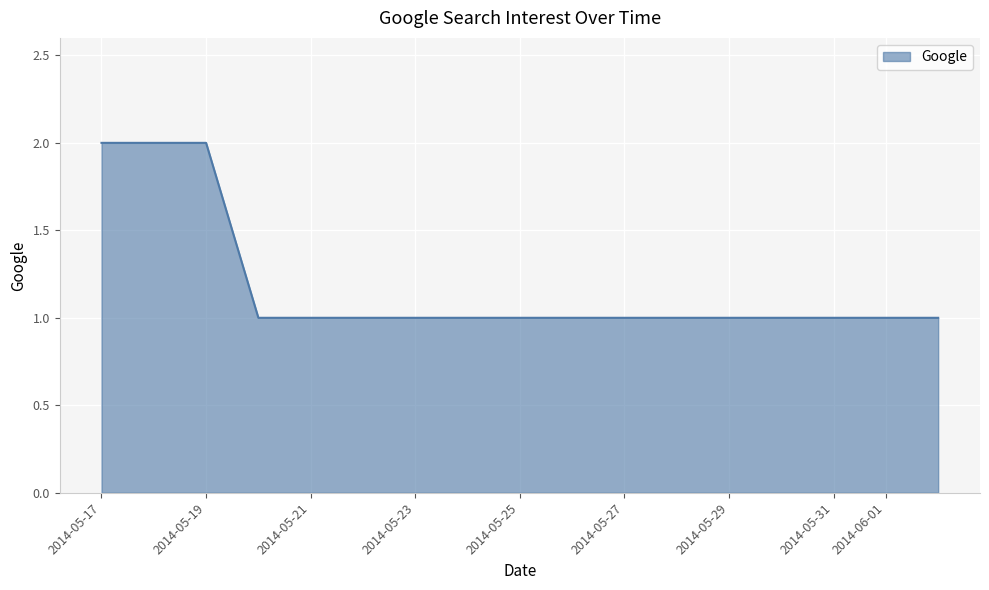

How many lines are shown in the chart?

1